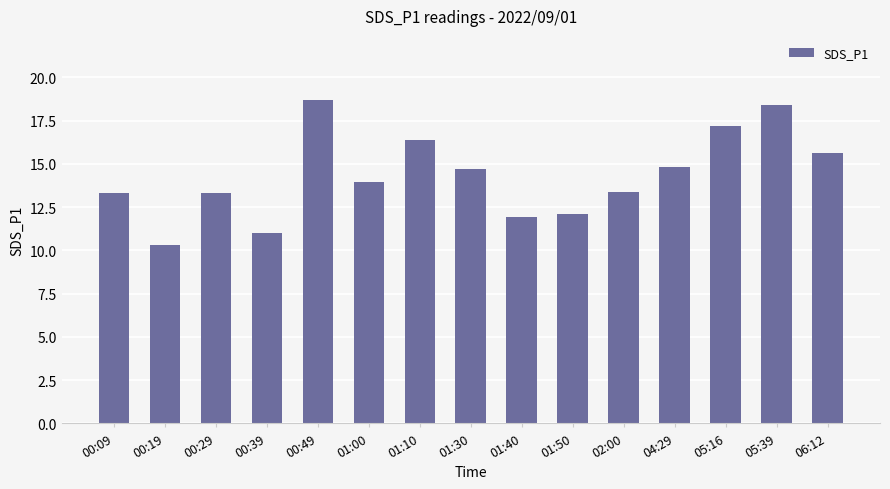

What is the sum of the values at 00:49 and 01:50?

30.8